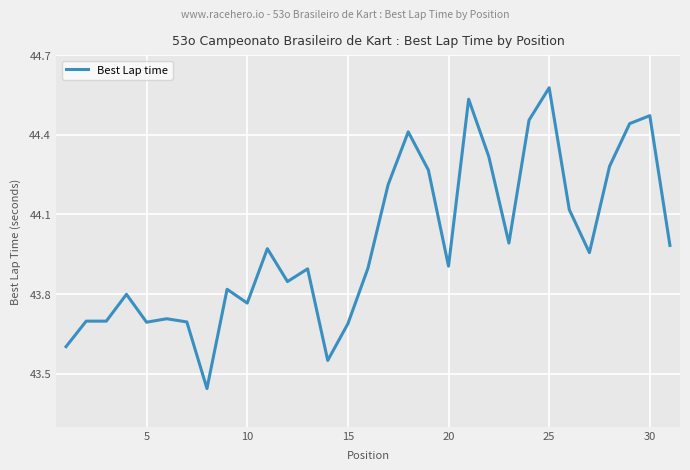

What is the difference between the maximum and minimum values?

1.1